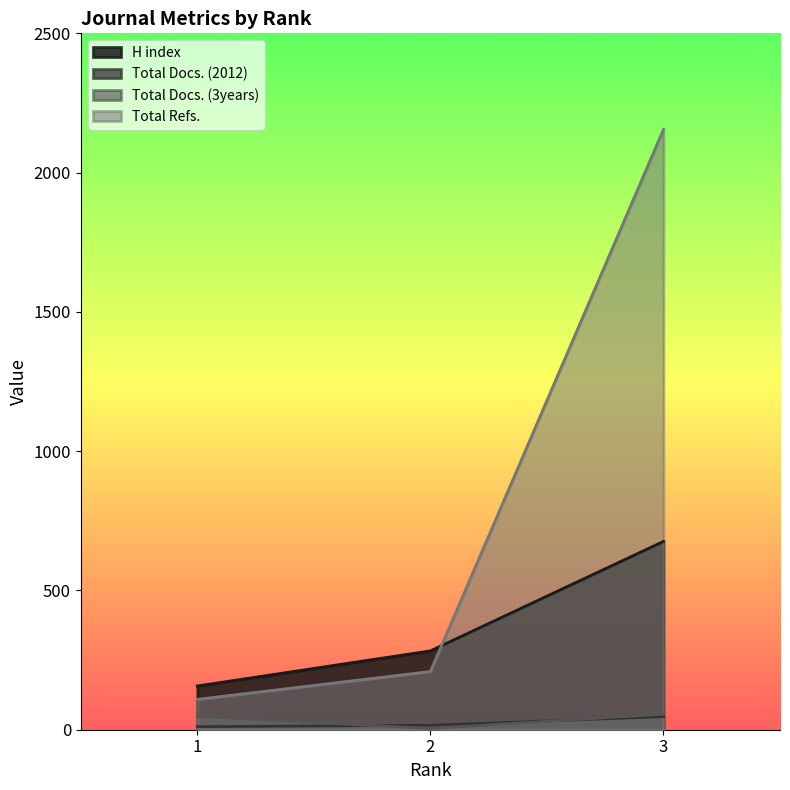

How many lines are shown in the chart?

4